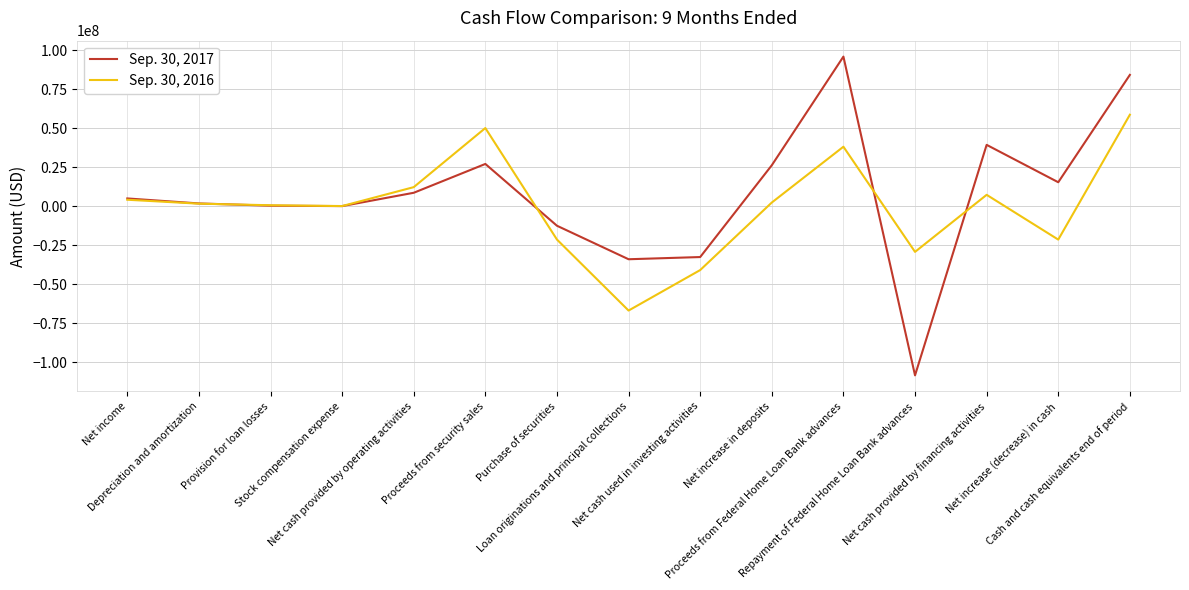

What is the spread (max minus min) of values at Depreciation and amortization?

152149